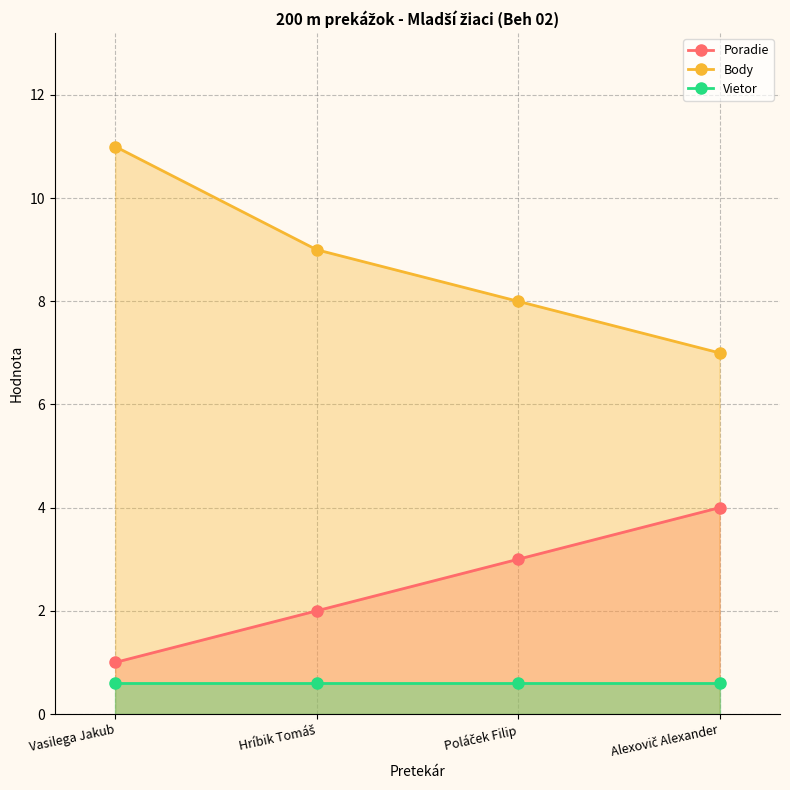

Does the chart have visible grid lines?

Yes